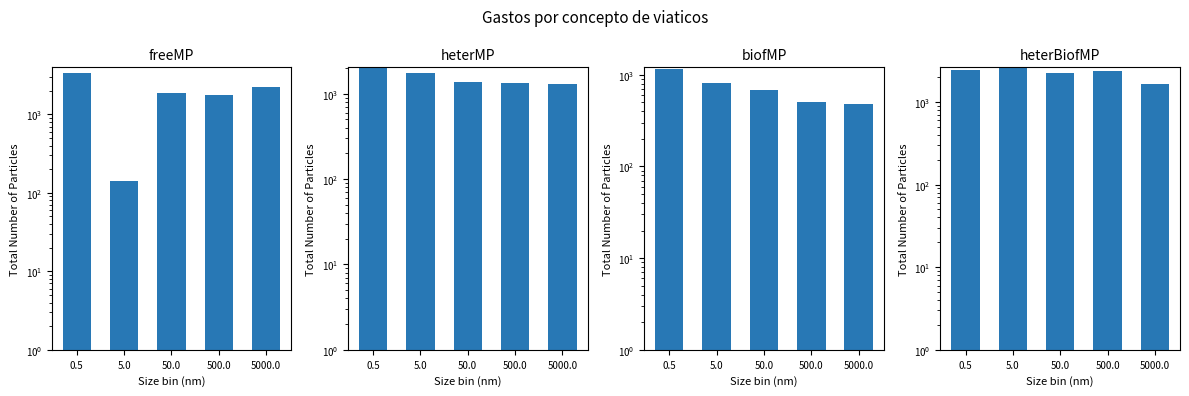

Which category has the highest value across all series?

0.5